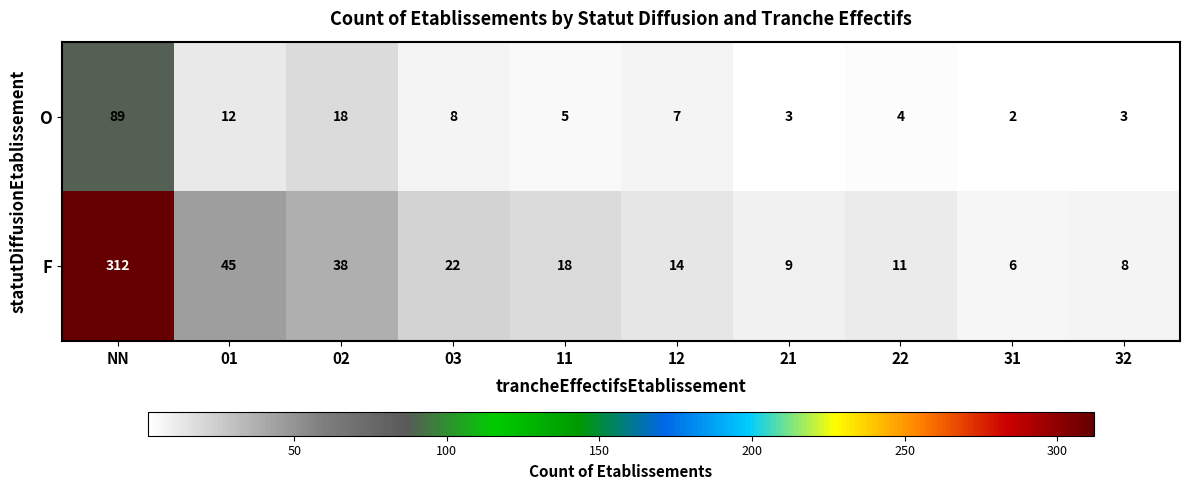

The O series shows 5 at 32. True or false?

False